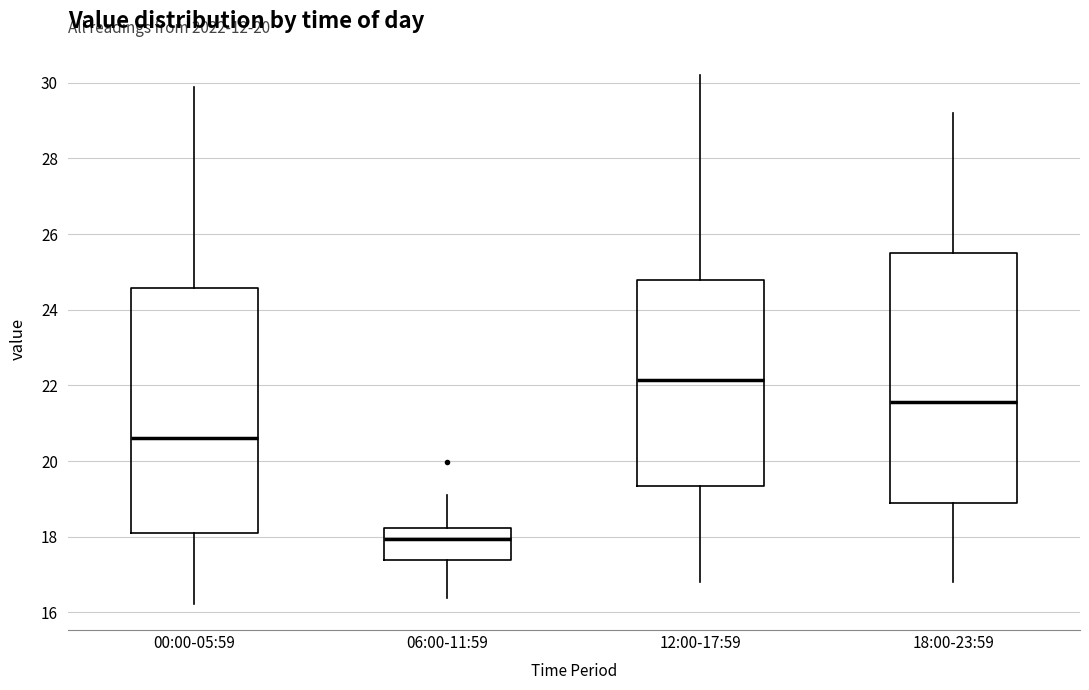

Where does the upper whisker of the box for 00:00-05:59 end on the y-axis? The values are not printed on the chart, so give them approximately, as read against the axis.

30.0